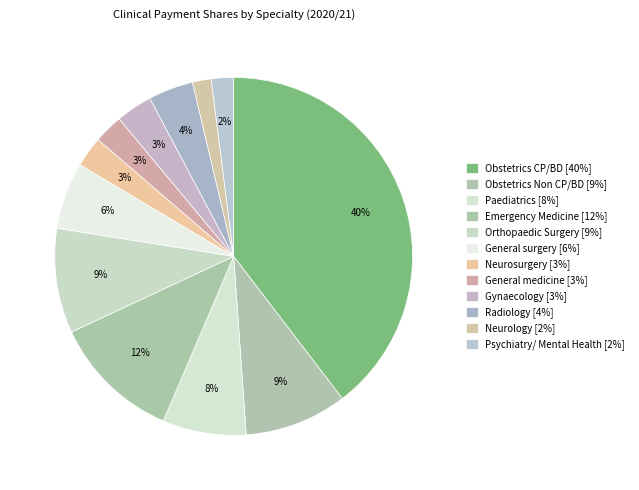

Count the number of slices in the pie.

12